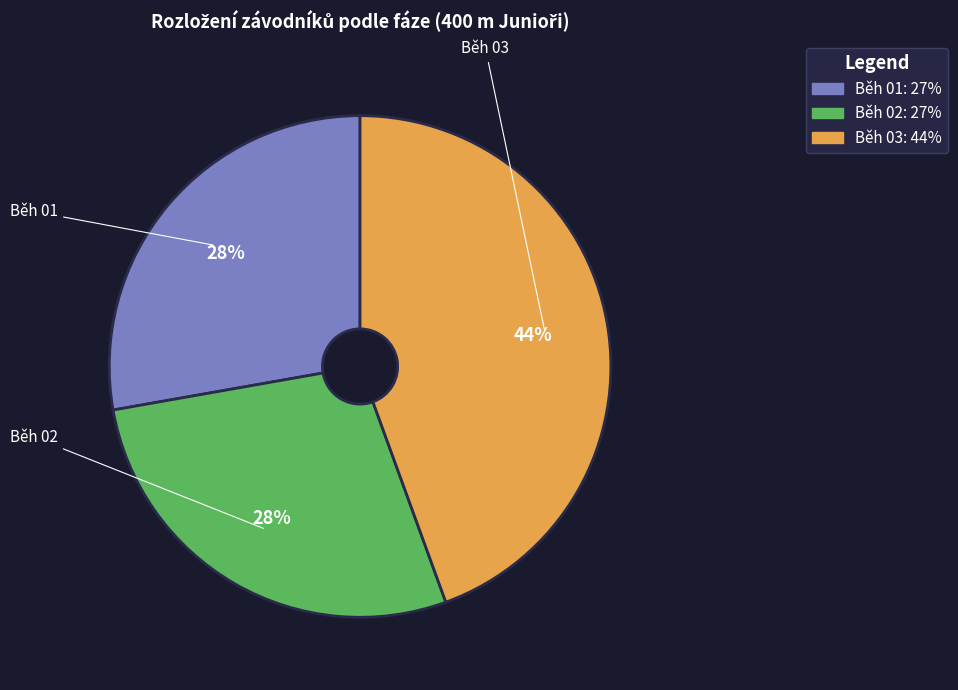

What is the largest slice in the pie chart?

Běh 03